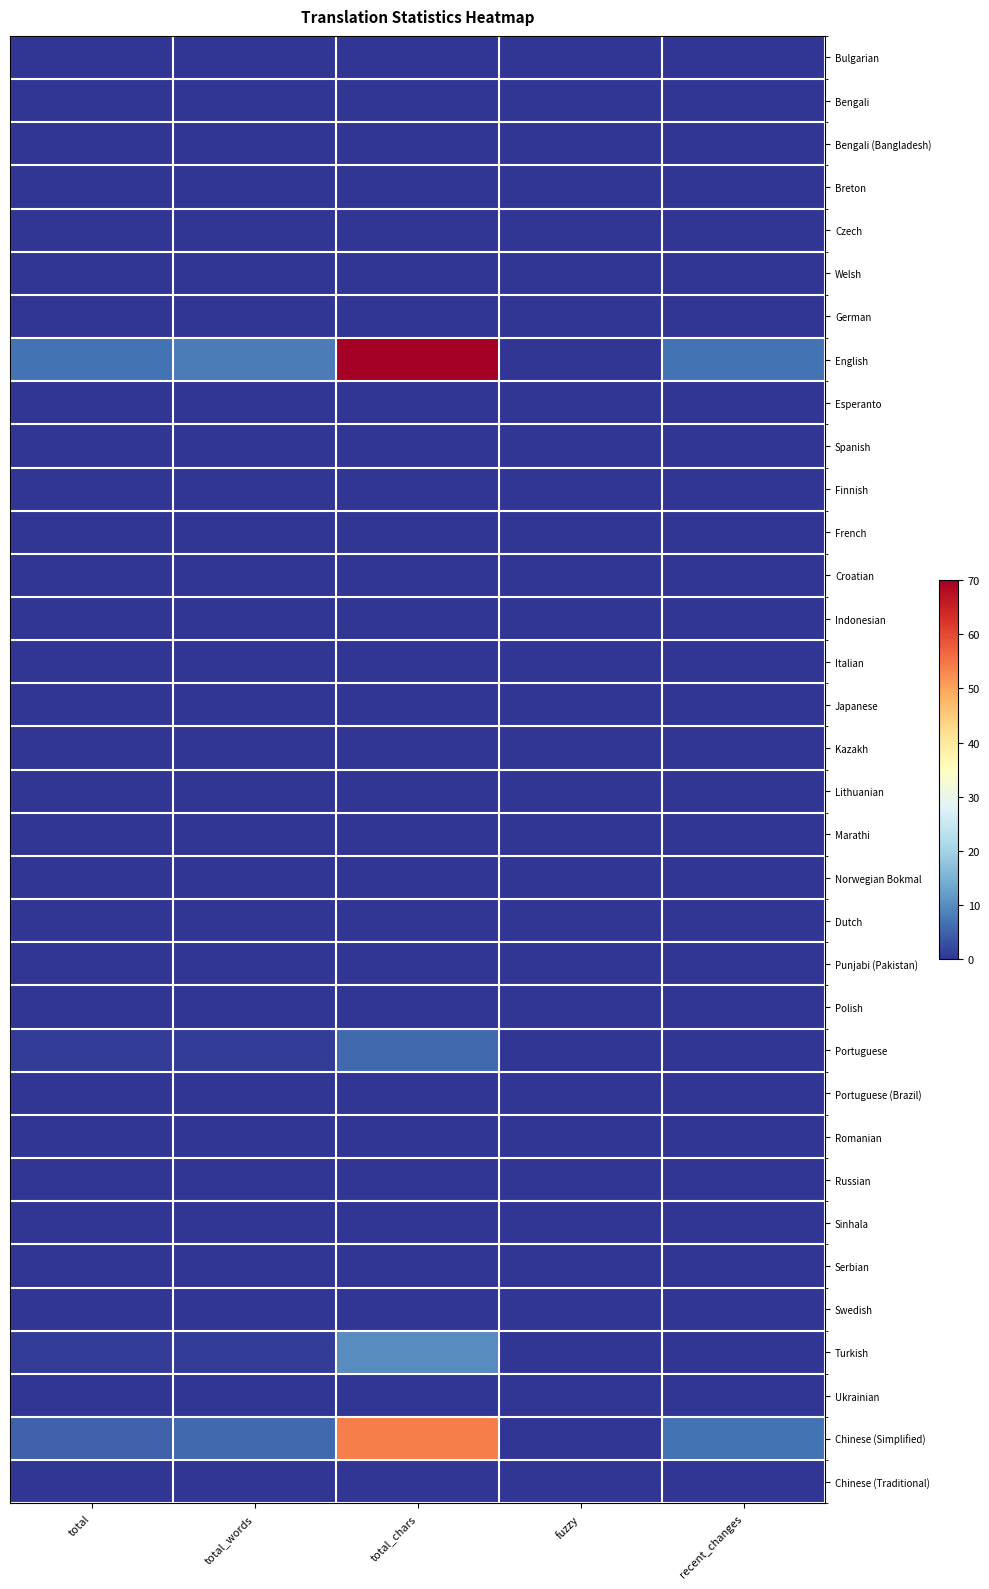

Reading left to right, transcribe all the data shown in this chart.

Bulgarian: total=0	total_words=0	total_chars=0	fuzzy=0	recent_changes=0
Bengali: total=0	total_words=0	total_chars=0	fuzzy=0	recent_changes=0
Bengali (Bangladesh): total=0	total_words=0	total_chars=0	fuzzy=0	recent_changes=0
Breton: total=0	total_words=0	total_chars=0	fuzzy=0	recent_changes=0
Czech: total=0	total_words=0	total_chars=0	fuzzy=0	recent_changes=0
Welsh: total=0	total_words=0	total_chars=0	fuzzy=0	recent_changes=0
German: total=0	total_words=0	total_chars=0	fuzzy=0	recent_changes=0
English: total=7	total_words=8	total_chars=70	fuzzy=0	recent_changes=7
Esperanto: total=0	total_words=0	total_chars=0	fuzzy=0	recent_changes=0
Spanish: total=0	total_words=0	total_chars=0	fuzzy=0	recent_changes=0
Finnish: total=0	total_words=0	total_chars=0	fuzzy=0	recent_changes=0
French: total=0	total_words=0	total_chars=0	fuzzy=0	recent_changes=0
Croatian: total=0	total_words=0	total_chars=0	fuzzy=0	recent_changes=0
Indonesian: total=0	total_words=0	total_chars=0	fuzzy=0	recent_changes=0
Italian: total=0	total_words=0	total_chars=0	fuzzy=0	recent_changes=0
Japanese: total=0	total_words=0	total_chars=0	fuzzy=0	recent_changes=0
Kazakh: total=0	total_words=0	total_chars=0	fuzzy=0	recent_changes=0
Lithuanian: total=0	total_words=0	total_chars=0	fuzzy=0	recent_changes=0
Marathi: total=0	total_words=0	total_chars=0	fuzzy=0	recent_changes=0
Norwegian Bokmal: total=0	total_words=0	total_chars=0	fuzzy=0	recent_changes=0
Dutch: total=0	total_words=0	total_chars=0	fuzzy=0	recent_changes=0
Punjabi (Pakistan): total=0	total_words=0	total_chars=0	fuzzy=0	recent_changes=0
Polish: total=0	total_words=0	total_chars=0	fuzzy=0	recent_changes=0
Portuguese: total=1	total_words=1	total_chars=6	fuzzy=0	recent_changes=0
Portuguese (Brazil): total=0	total_words=0	total_chars=0	fuzzy=0	recent_changes=0
Romanian: total=0	total_words=0	total_chars=0	fuzzy=0	recent_changes=0
Russian: total=0	total_words=0	total_chars=0	fuzzy=0	recent_changes=0
Sinhala: total=0	total_words=0	total_chars=0	fuzzy=0	recent_changes=0
Serbian: total=0	total_words=0	total_chars=0	fuzzy=0	recent_changes=0
Swedish: total=0	total_words=0	total_chars=0	fuzzy=0	recent_changes=0
Turkish: total=1	total_words=1	total_chars=10	fuzzy=0	recent_changes=0
Ukrainian: total=0	total_words=0	total_chars=0	fuzzy=0	recent_changes=0
Chinese (Simplified): total=5	total_words=6	total_chars=54	fuzzy=0	recent_changes=7
Chinese (Traditional): total=0	total_words=0	total_chars=0	fuzzy=0	recent_changes=0